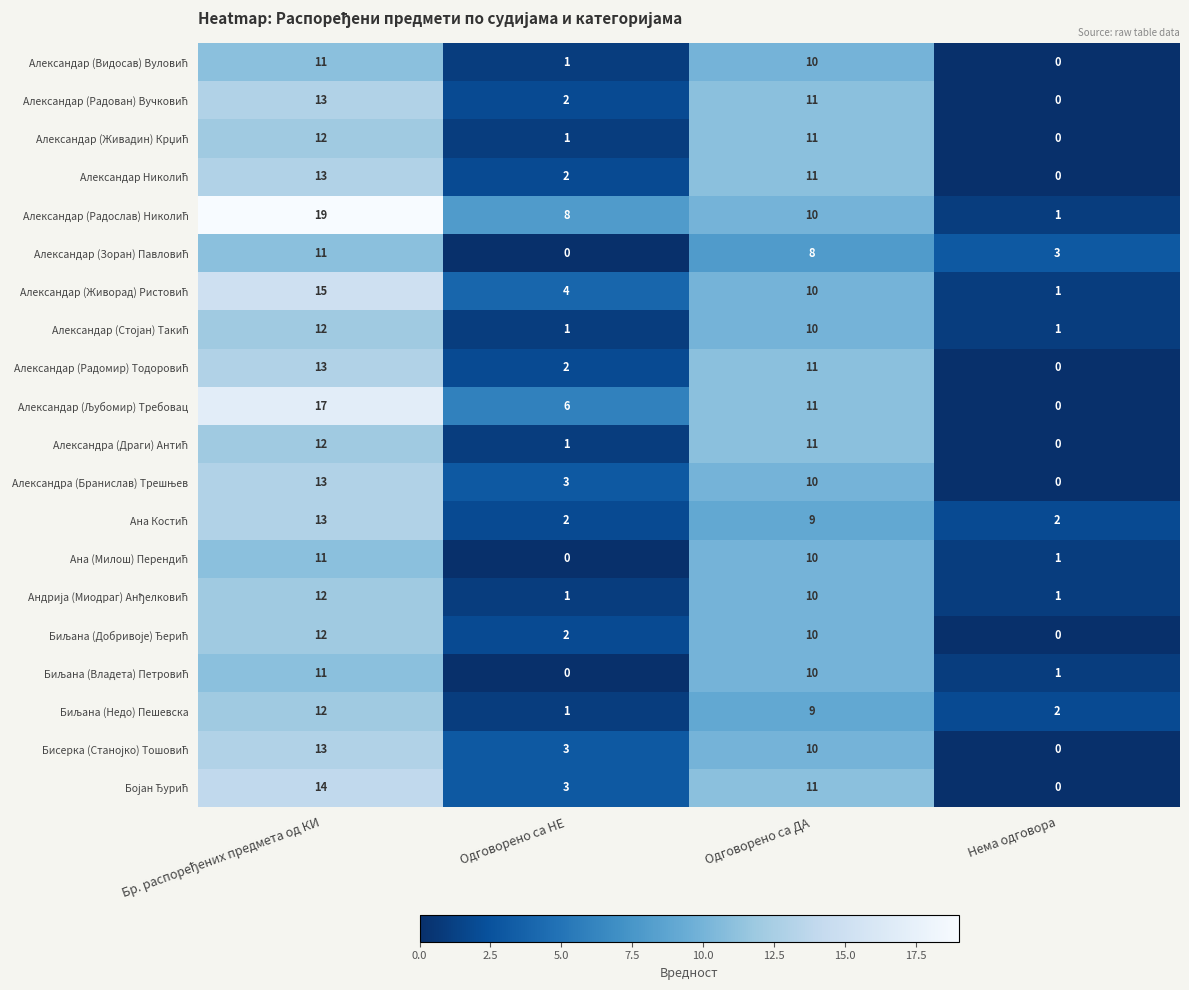

What is the maximum value shown in the chart?

19